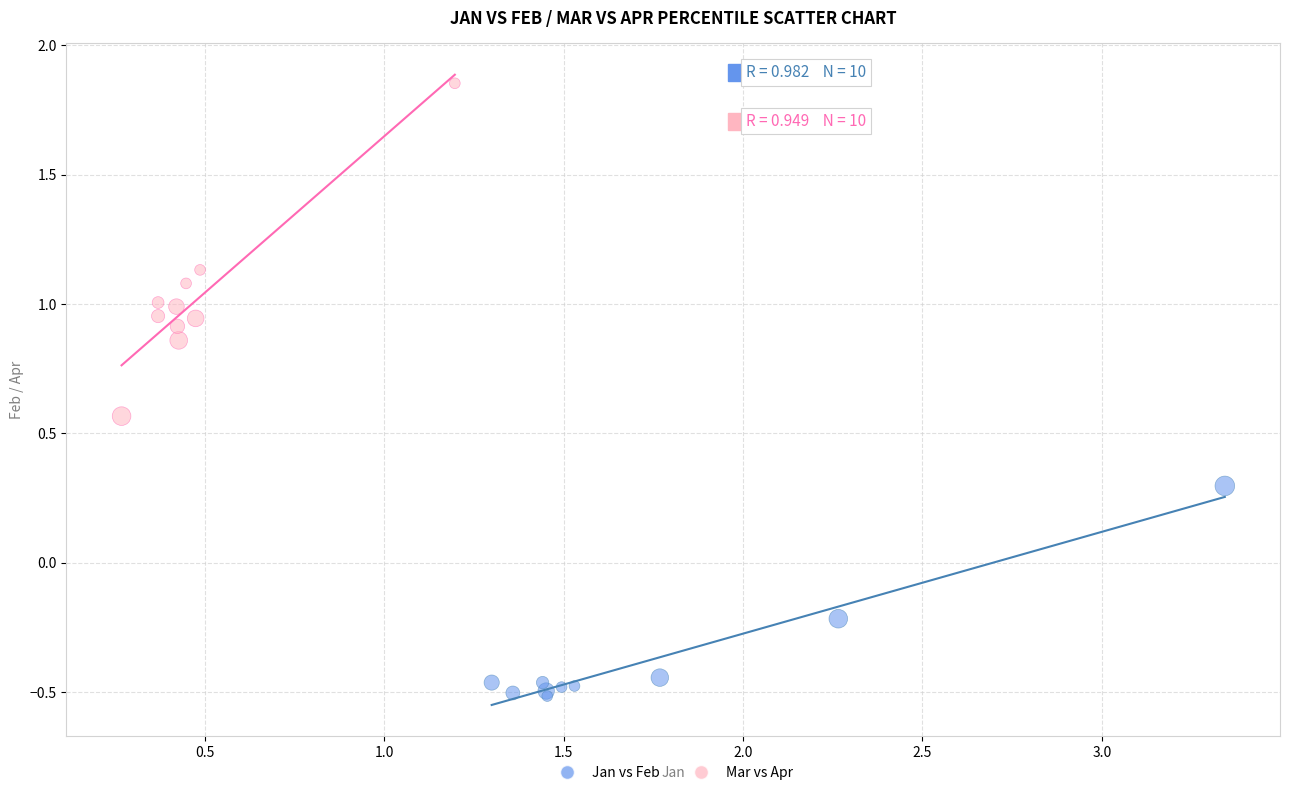

What are all the series names shown in the legend?

Jan vs Feb, Mar vs Apr